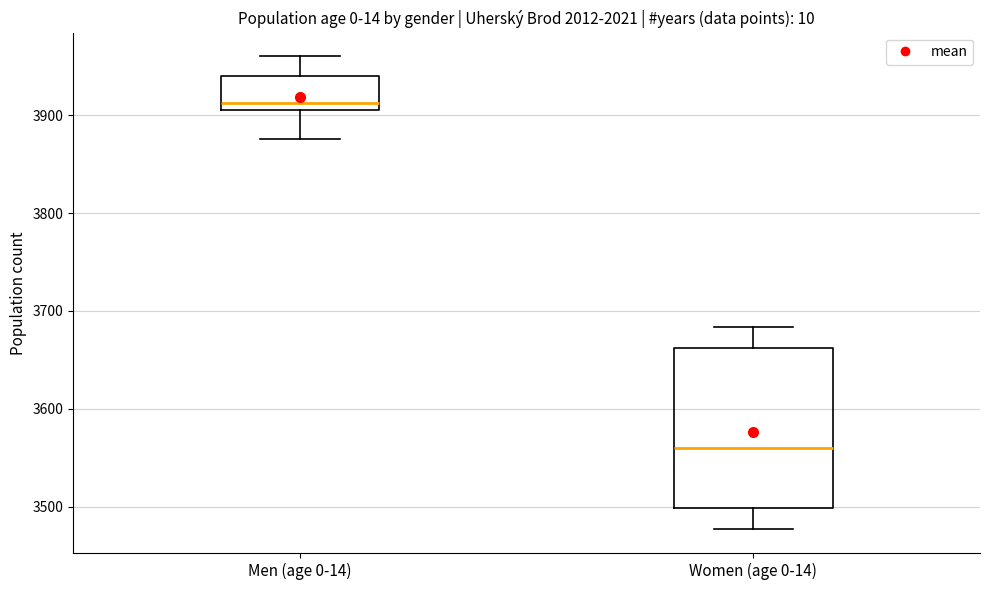

Comparing the boxes themselves (not the whiskers), which one is the tallest?

Women (age 0-14)